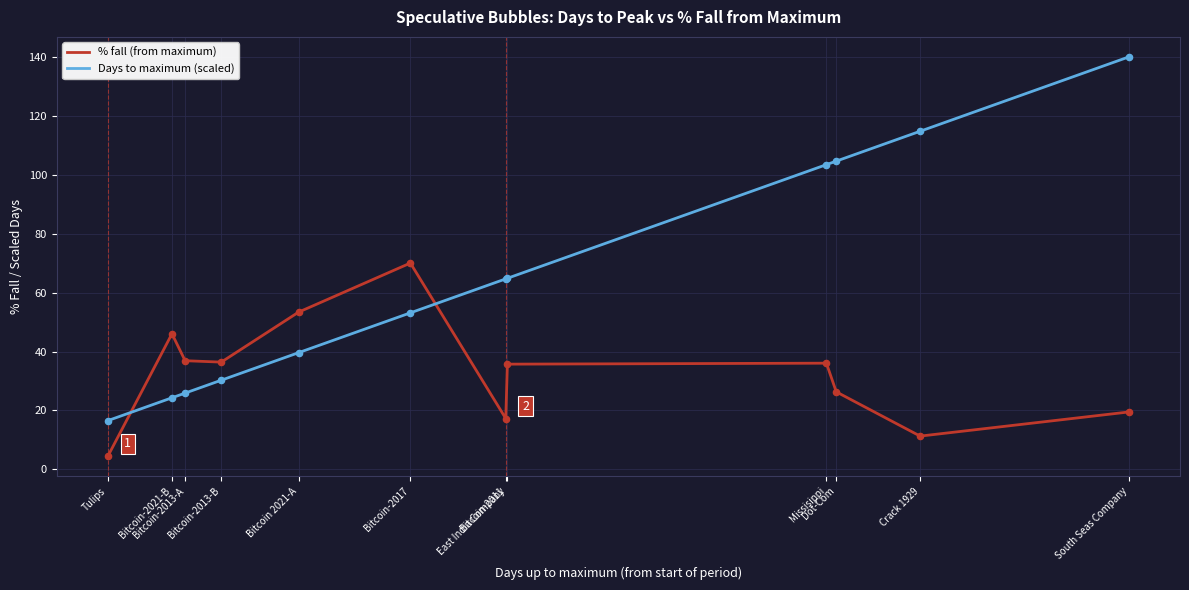

Which series has the largest range (max minus min)?

Days to maximum (scaled)